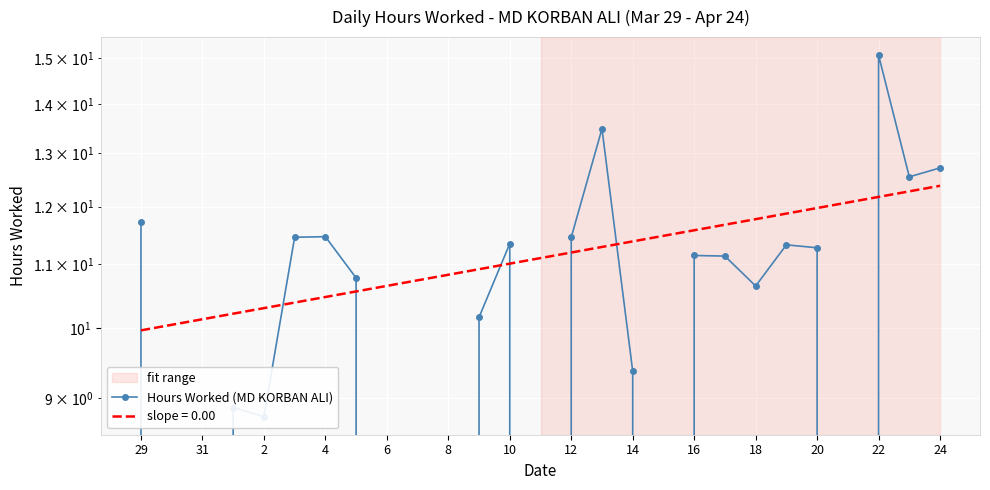

At which label is the value closest to 7?

2